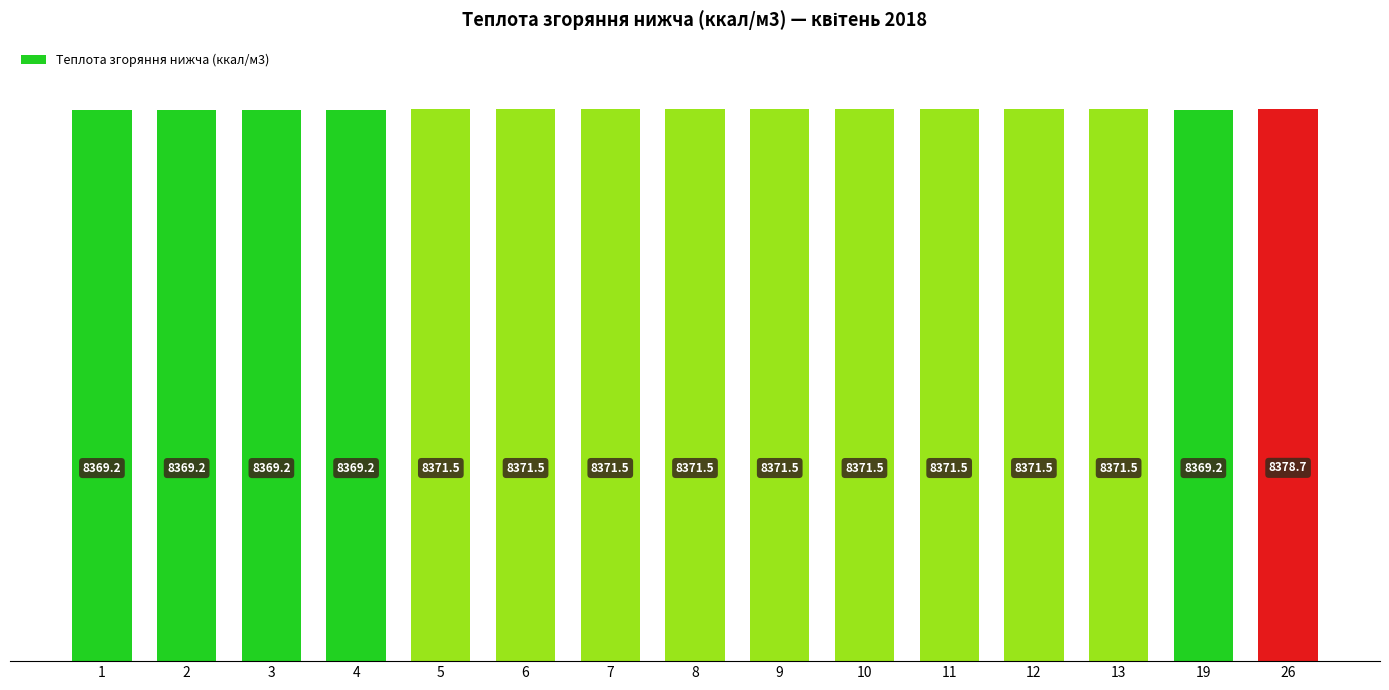

What is the greatest value displayed?

8378.7